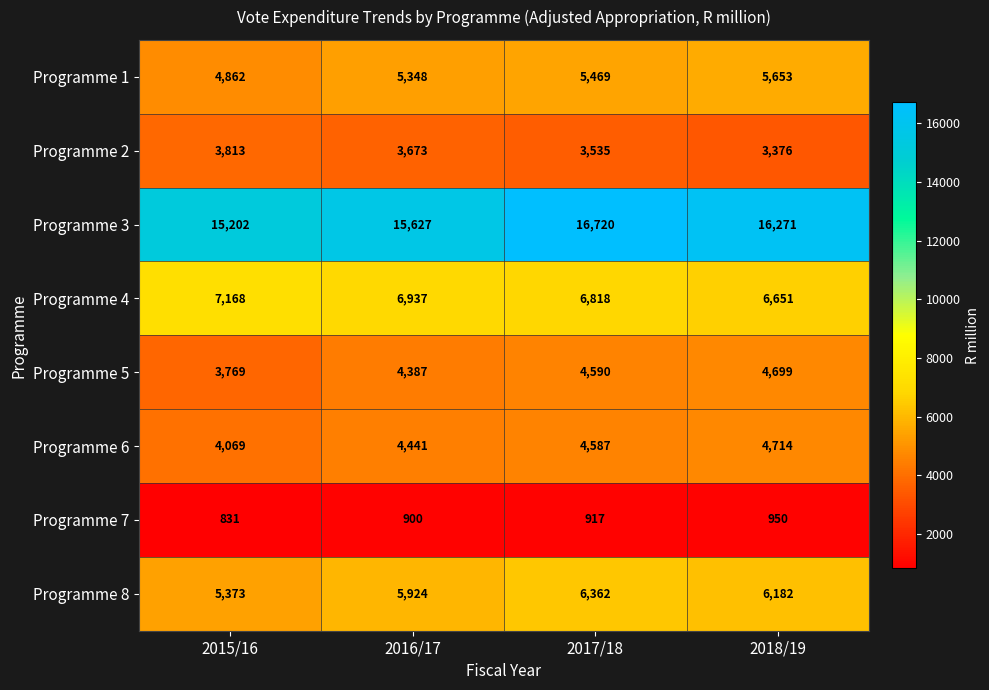

At how many categories does at least one series exceed 5997?

4